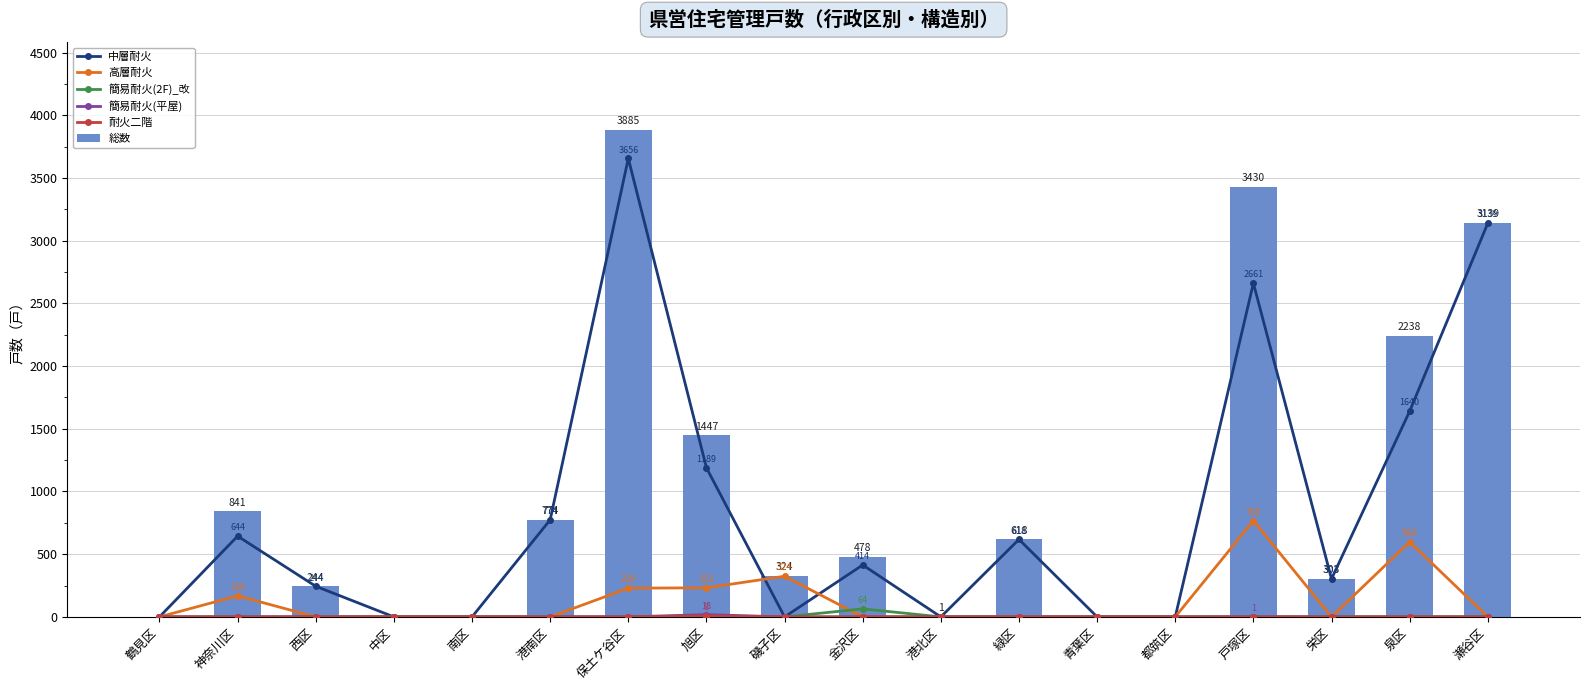

What is the difference between the maximum and minimum values in the 簡易耐火(2F)_改 series?

64